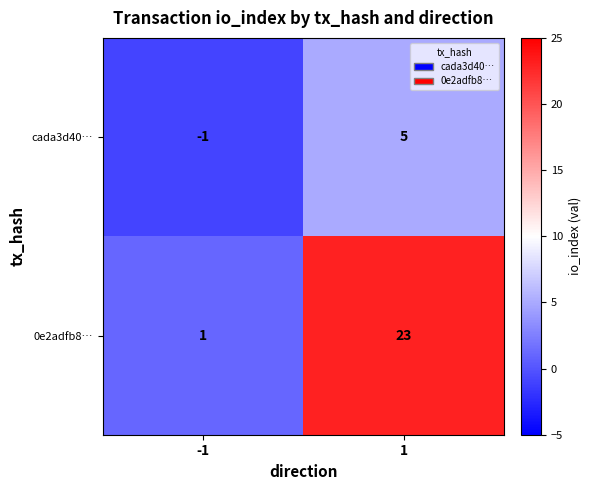

What is the difference between the cada3d40… values at 1 and -1?

6